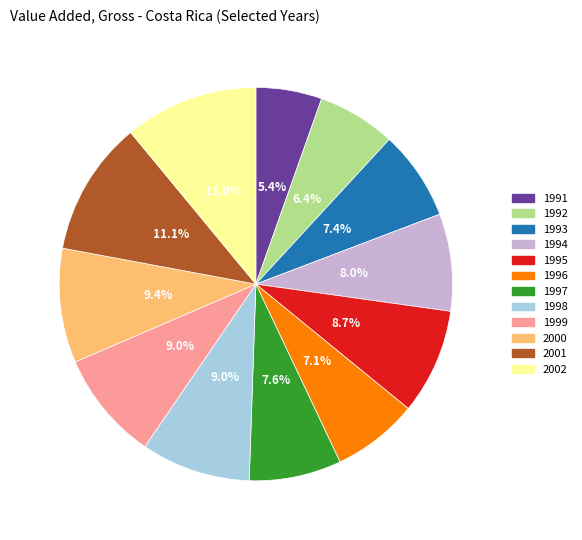

How many slices are in this pie chart?

12